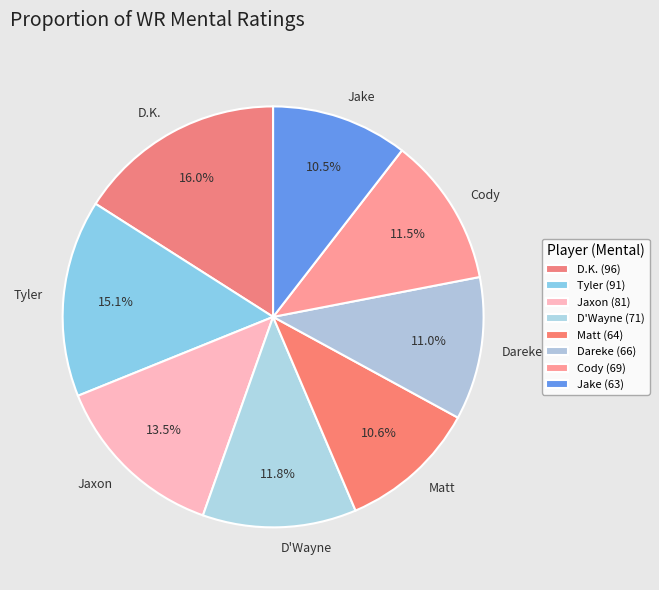

True or false: Dareke accounts for 11% of the total.

True